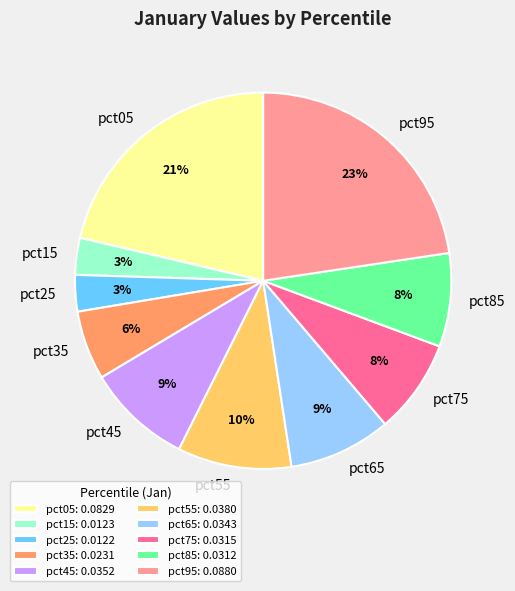

To the nearest percent, what percentage of the pie is pct25?

3%